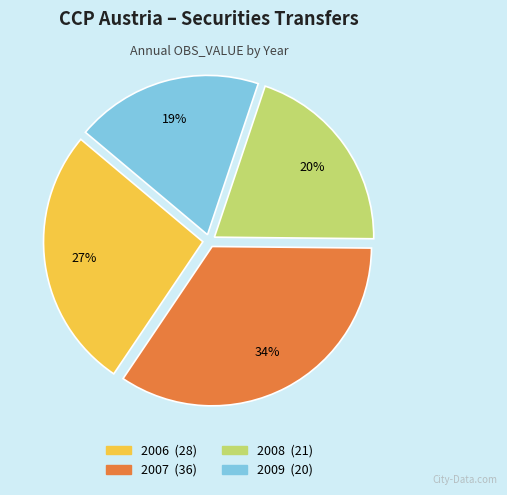

Which category has the smallest portion of the pie?

2009